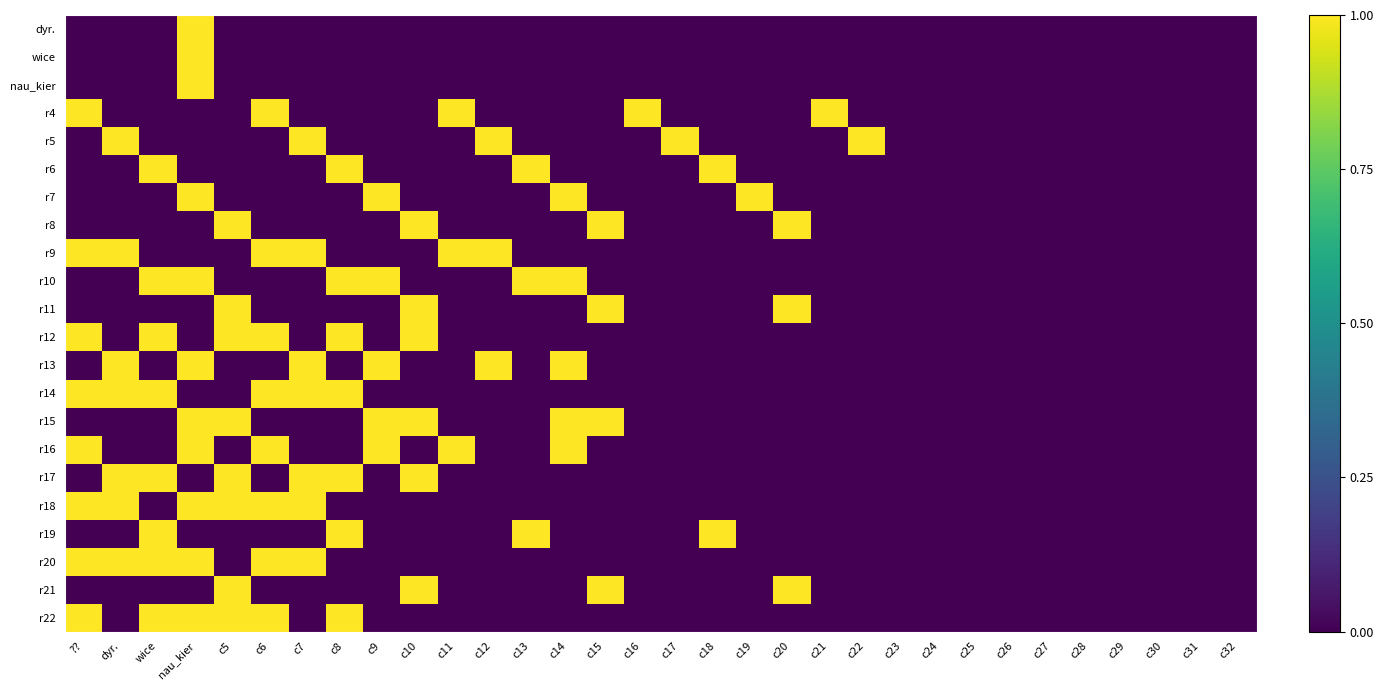

Which has a higher value, c6 or c9?

c6